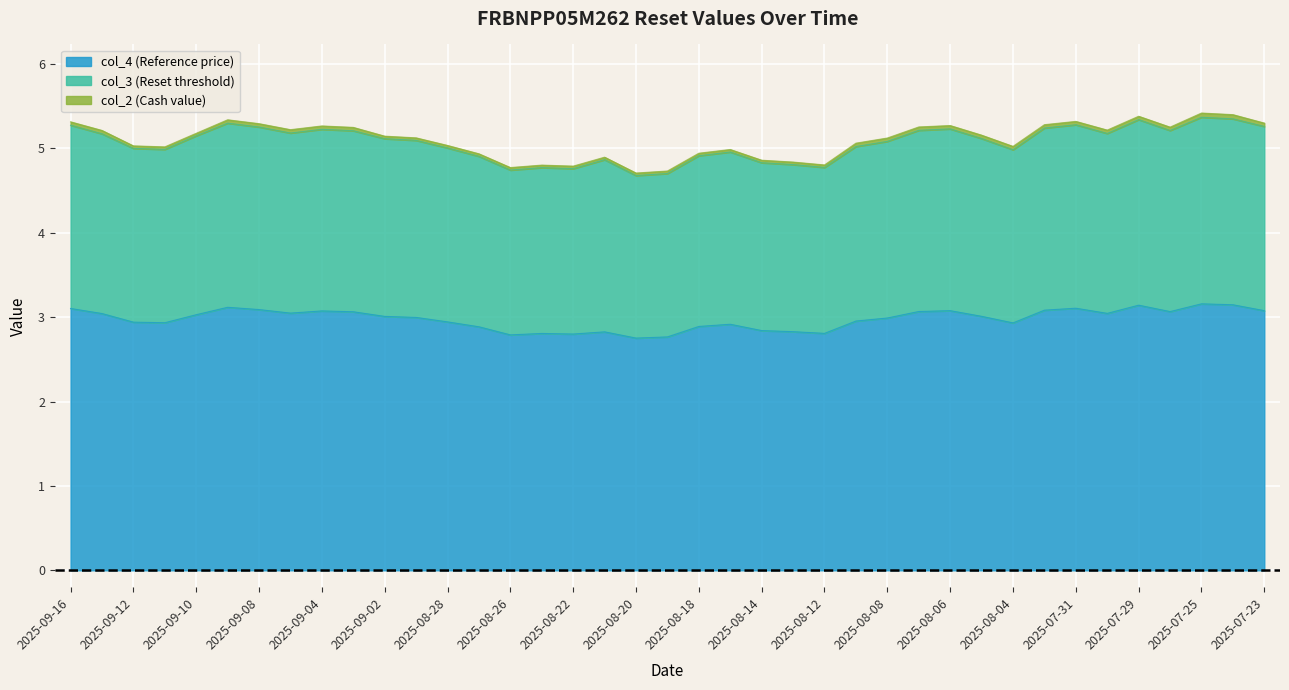

What is the minimum value for col_4 (Reference price)?

2.8